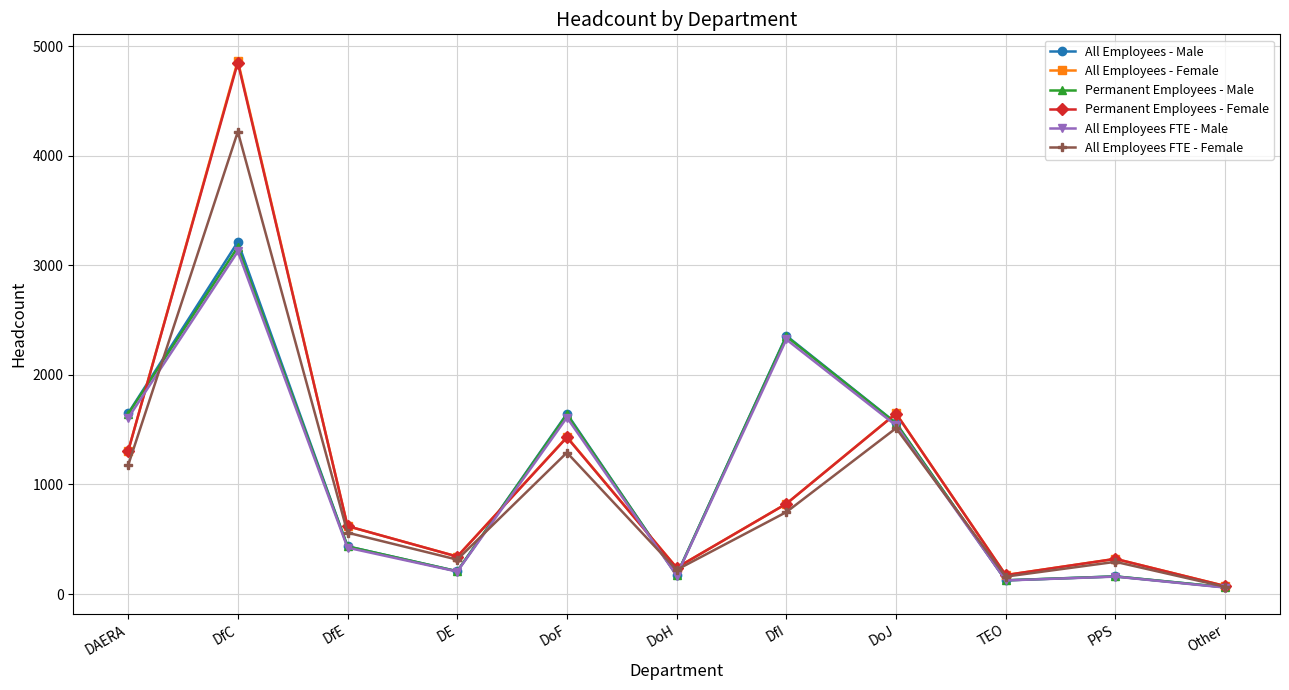

Is the value of Permanent Employees - Male at TEO greater than the value of All Employees - Male at DoF?

No